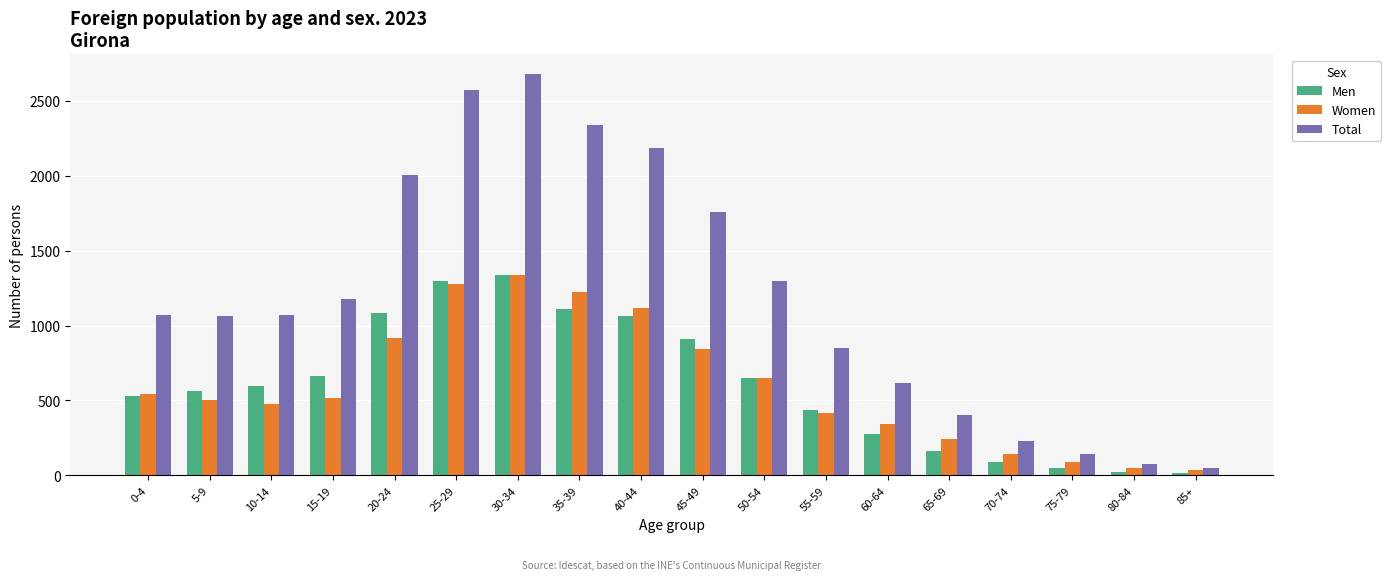

What is the difference between the maximum and minimum values in the Men series?

1325